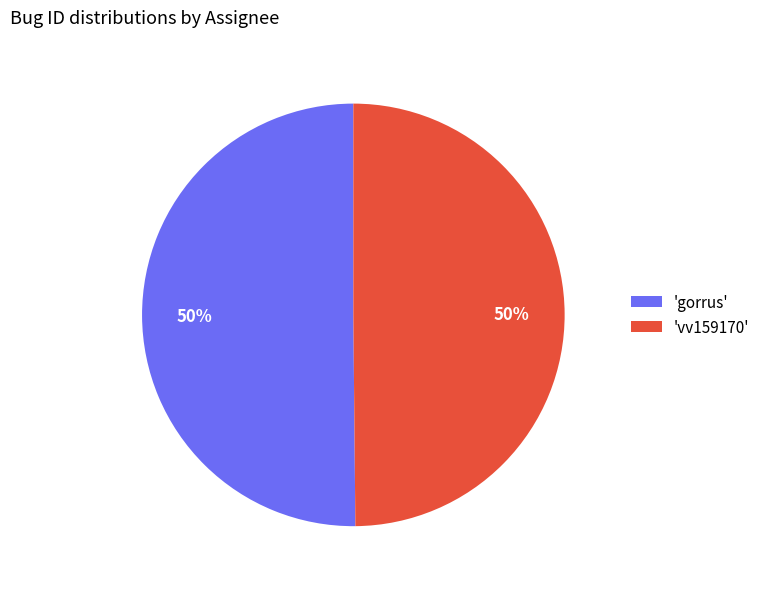

How many segments does this pie chart have?

2